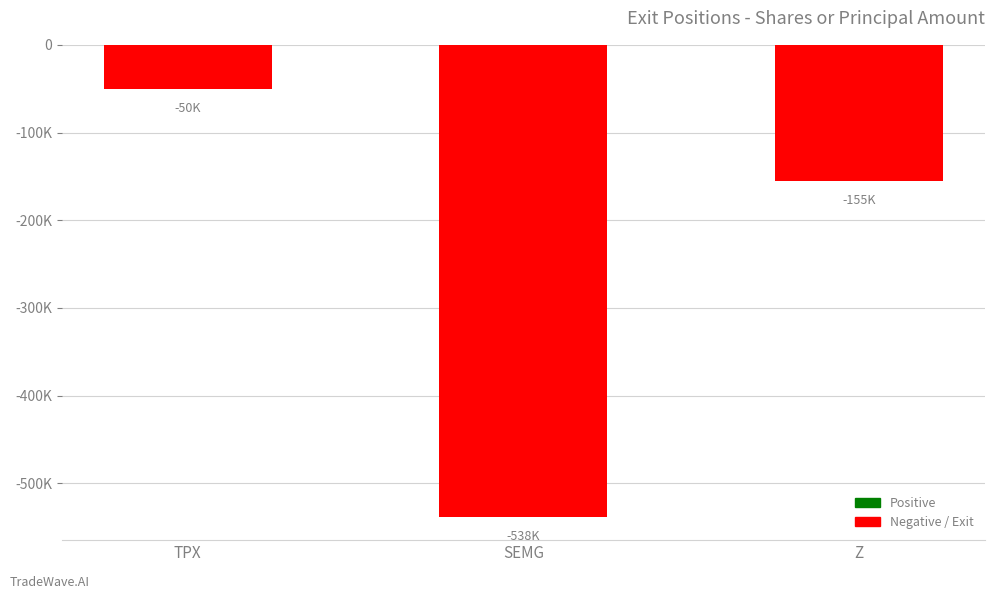

At which label does the data first exceed -155000?

TPX